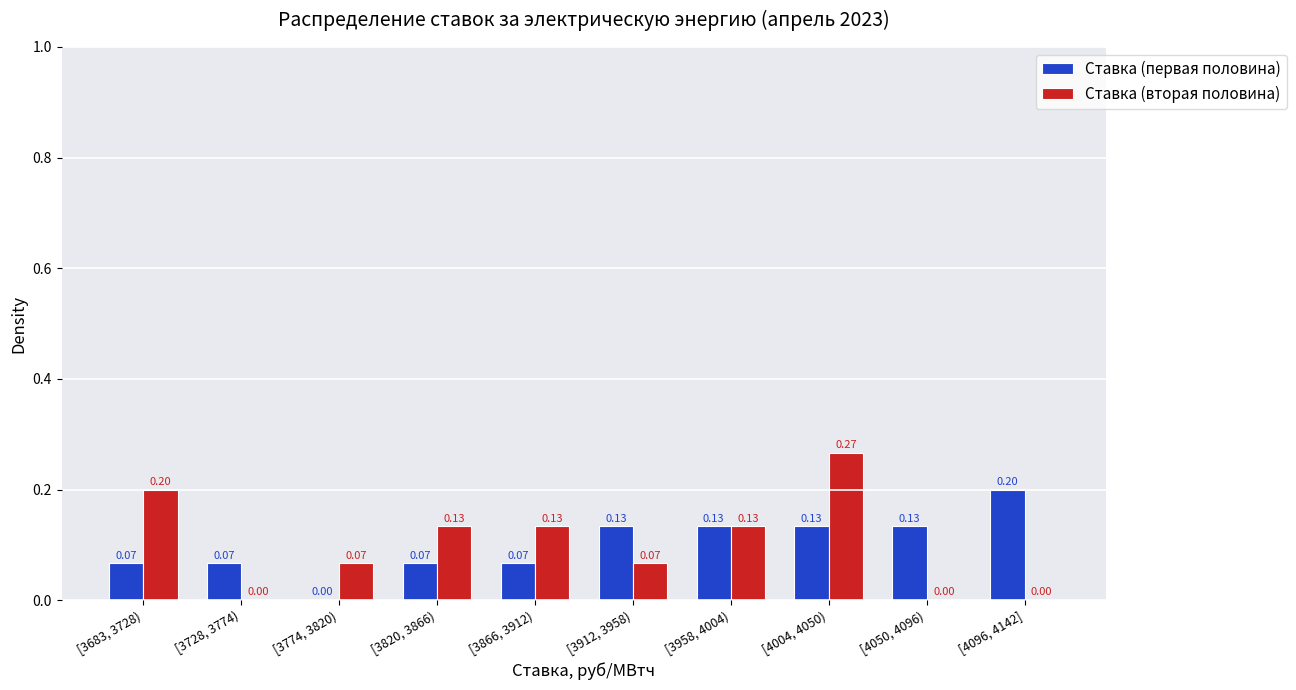

Which series changed the most between [3774, 3820) and [4004, 4050)?

Ставка (вторая половина)